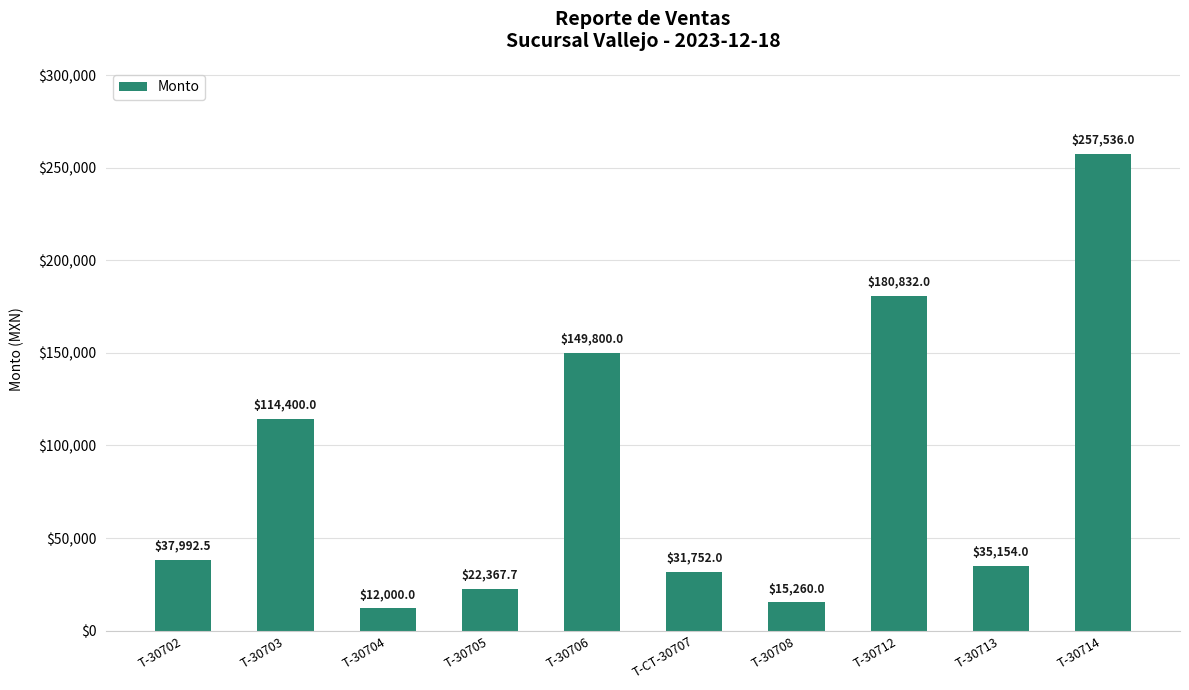

How many bars are there in total?

10